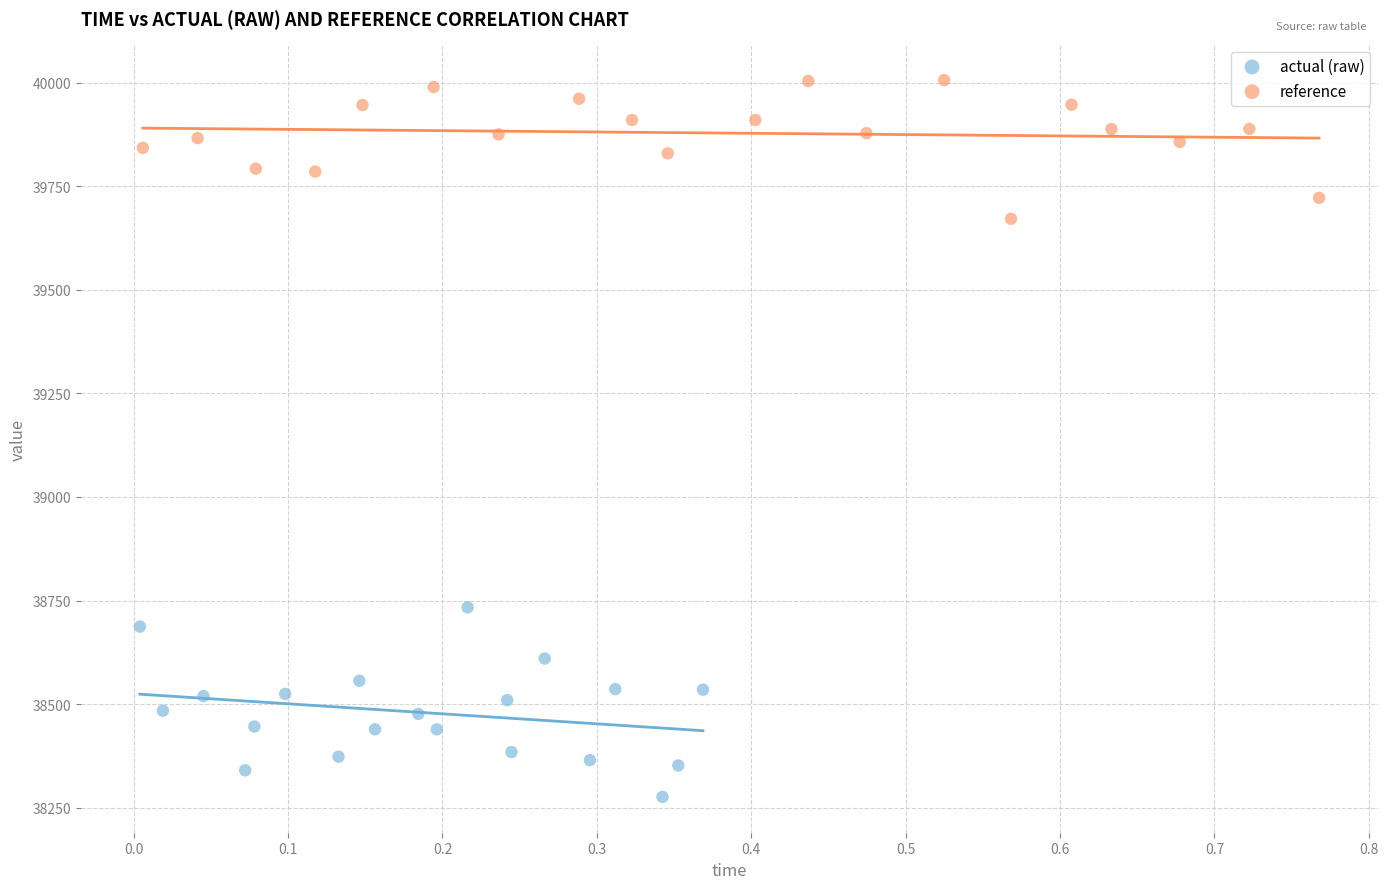

Which series reaches the minimum Y coordinate?

actual (raw)